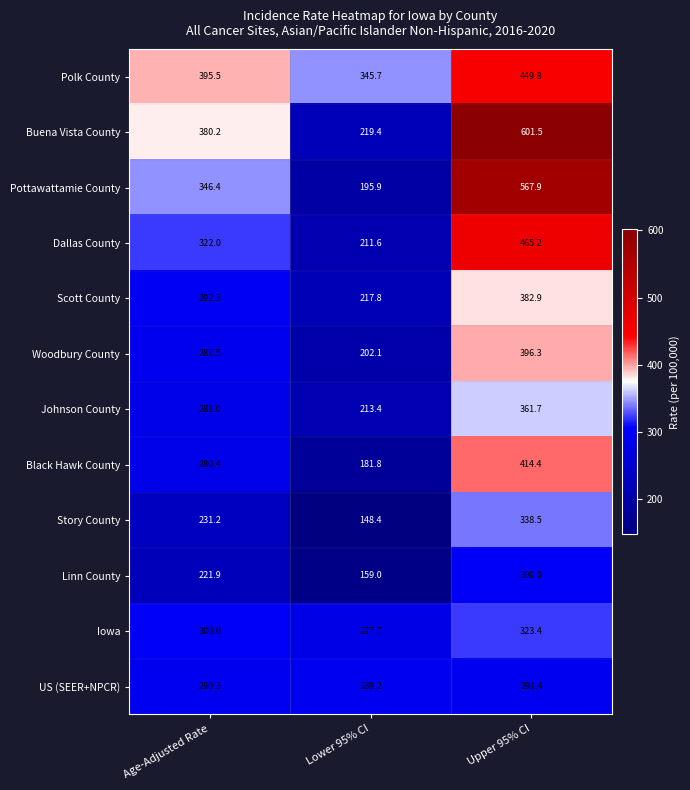

List the series in order of their peak value, highest first.

Buena Vista County, Pottawattamie County, Dallas County, Polk County, Black Hawk County, Woodbury County, Scott County, Johnson County, Story County, Iowa, Linn County, US (SEER+NPCR)